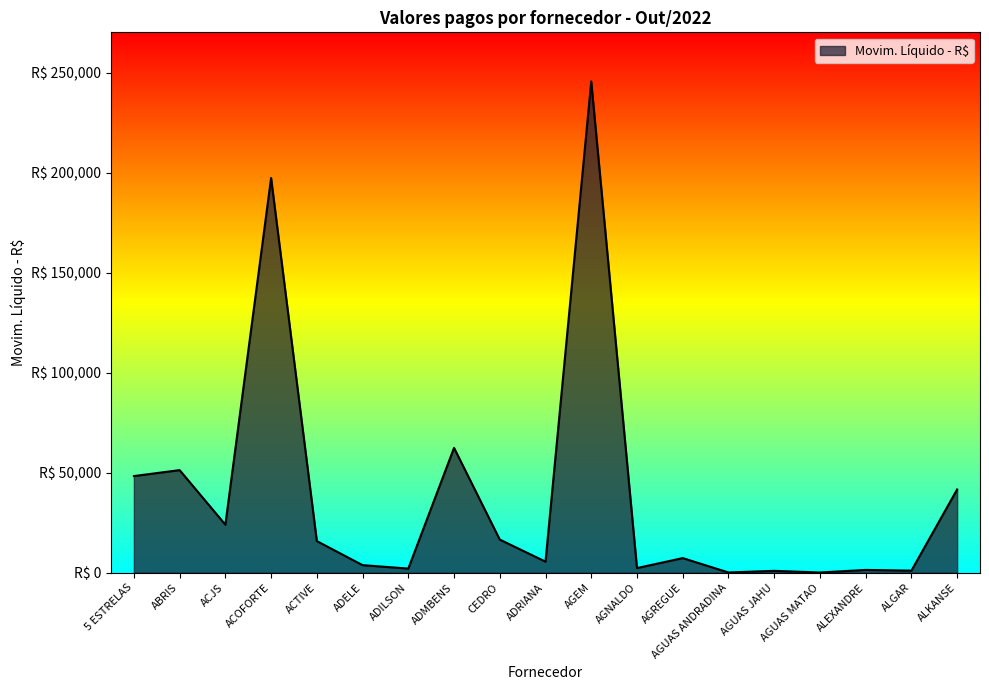

True or false: the data has more than 2 interior local peaks.

True